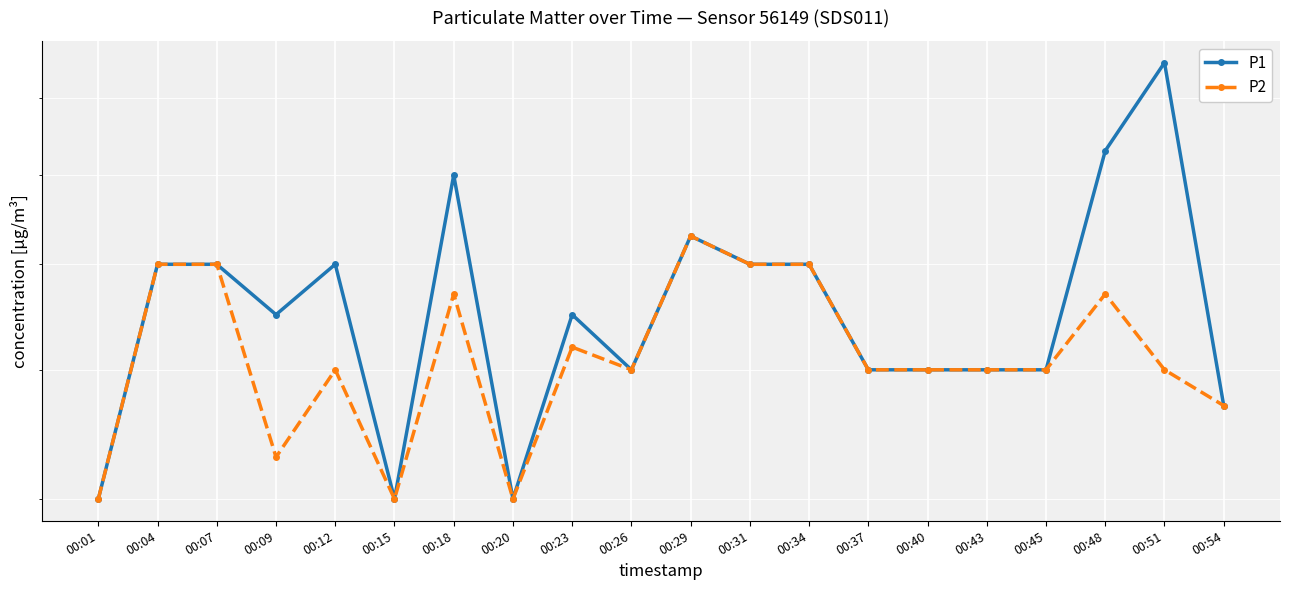

Which series has the largest total across all categories?

P1